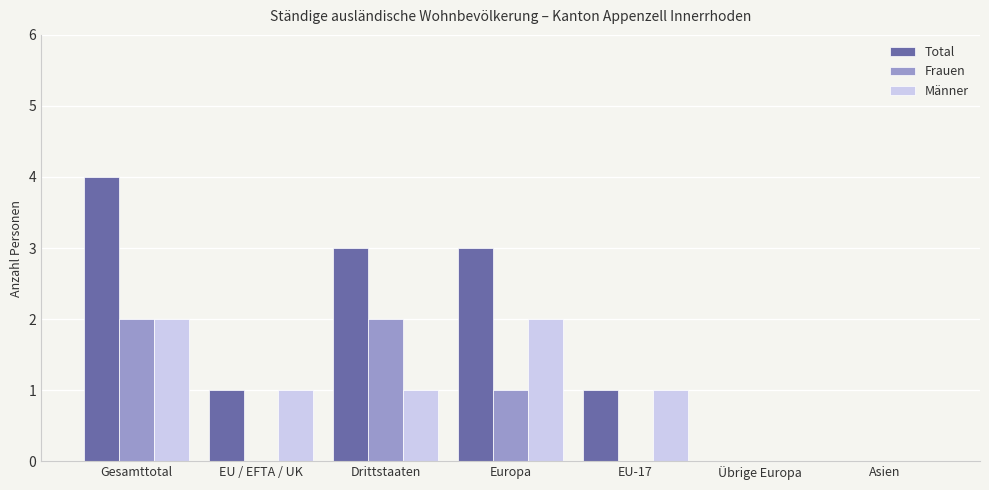

Where does the Total series first go above 1?

Gesamttotal